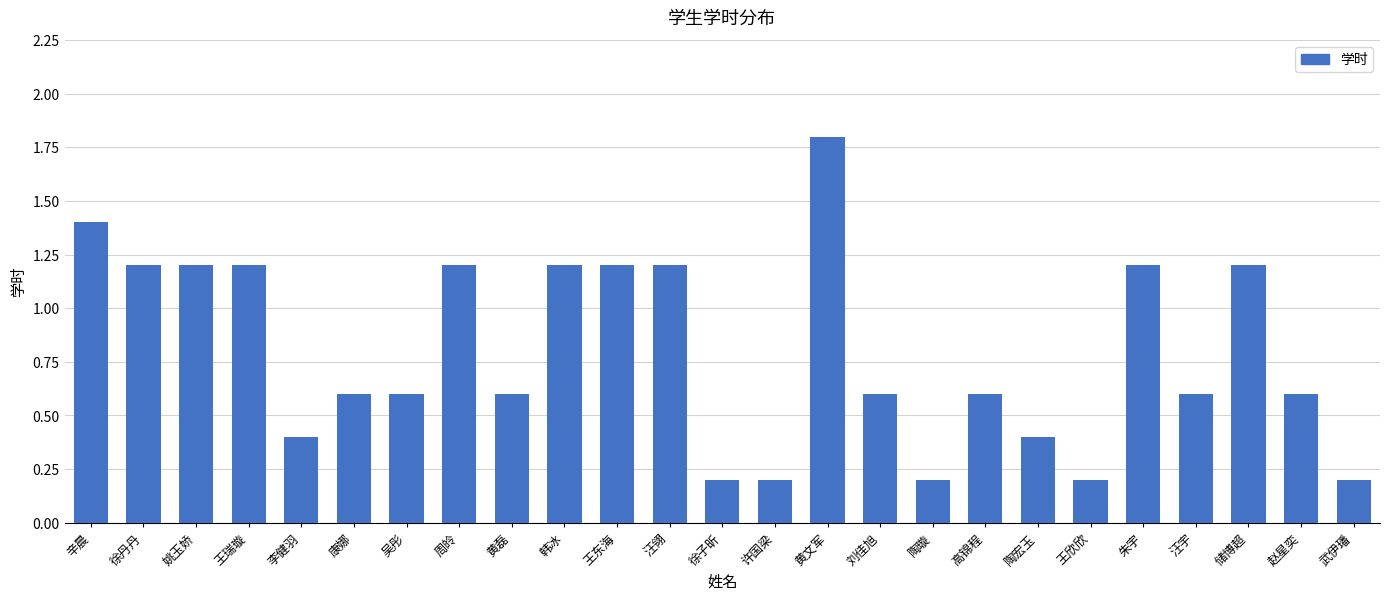

The chart shows a value of 0.6 at 李健羽. True or false?

False